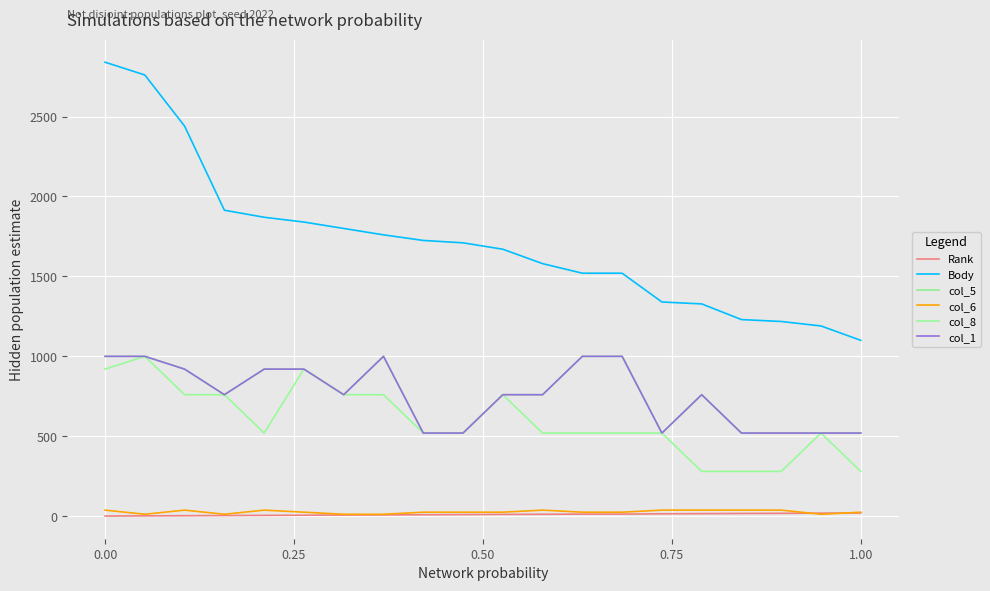

Does the chart display data point markers on the line(s)?

No